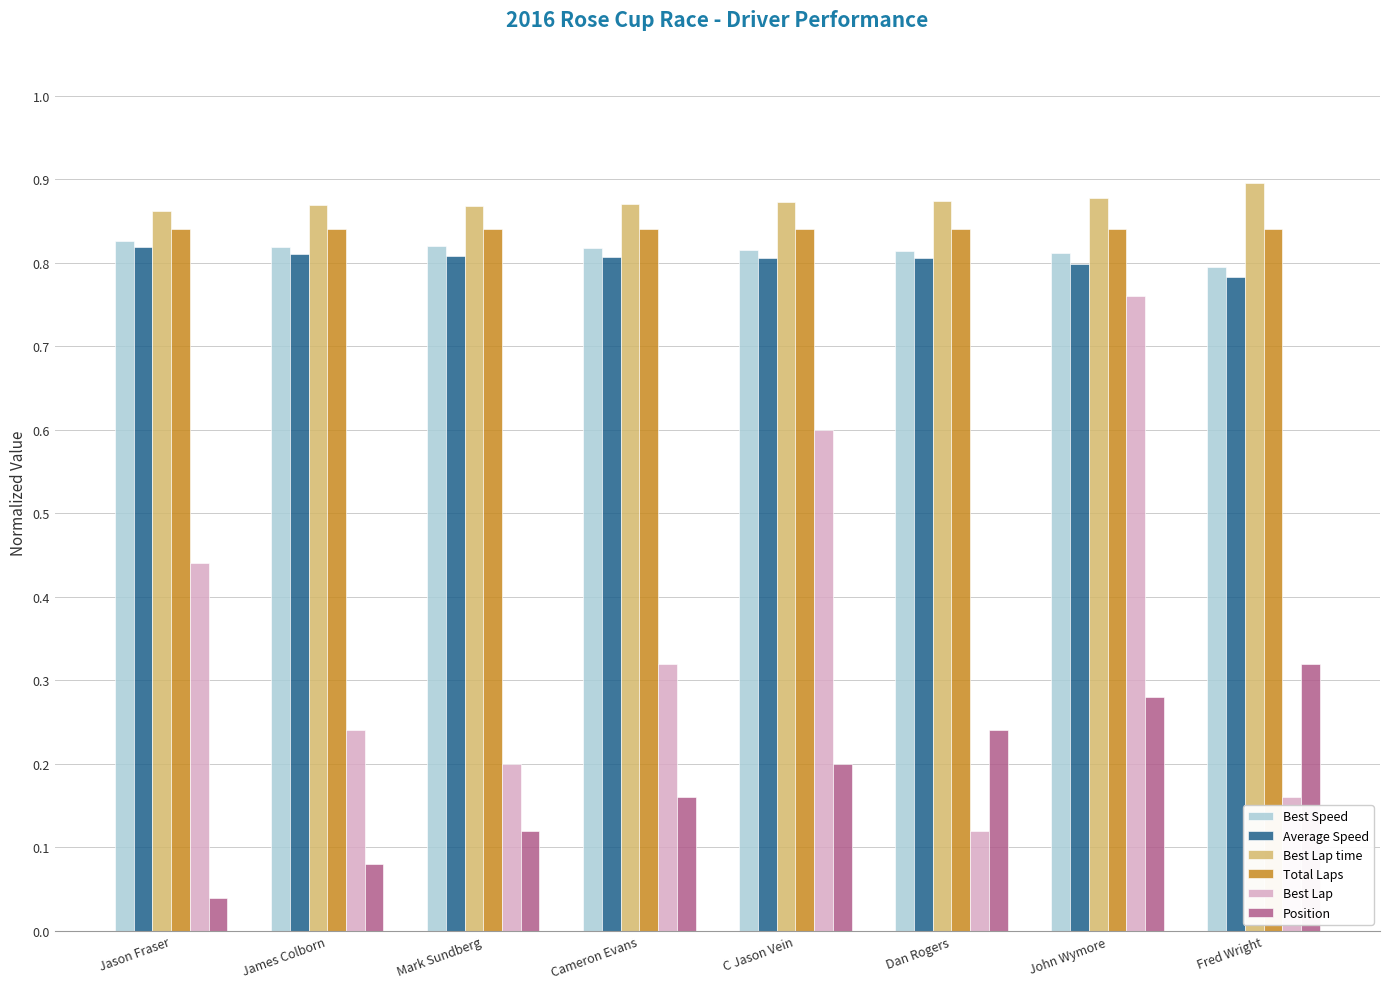

What is the label of the 1st bar from the left?

Jason Fraser